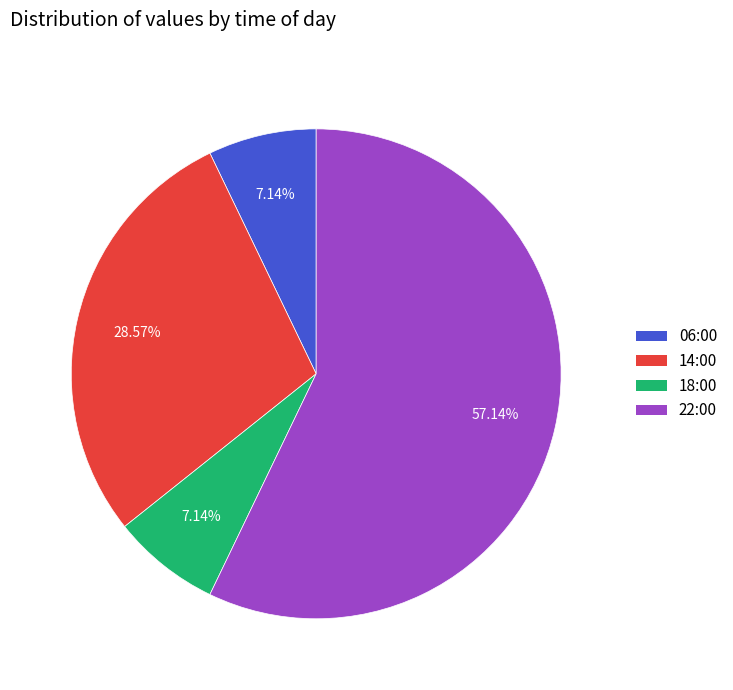

How many segments does this pie chart have?

4